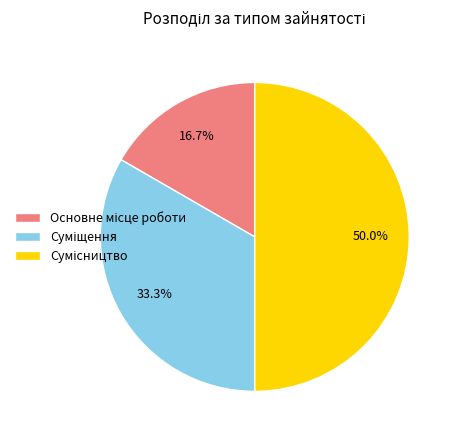

What is the smallest slice in the pie chart?

Основне місце роботи